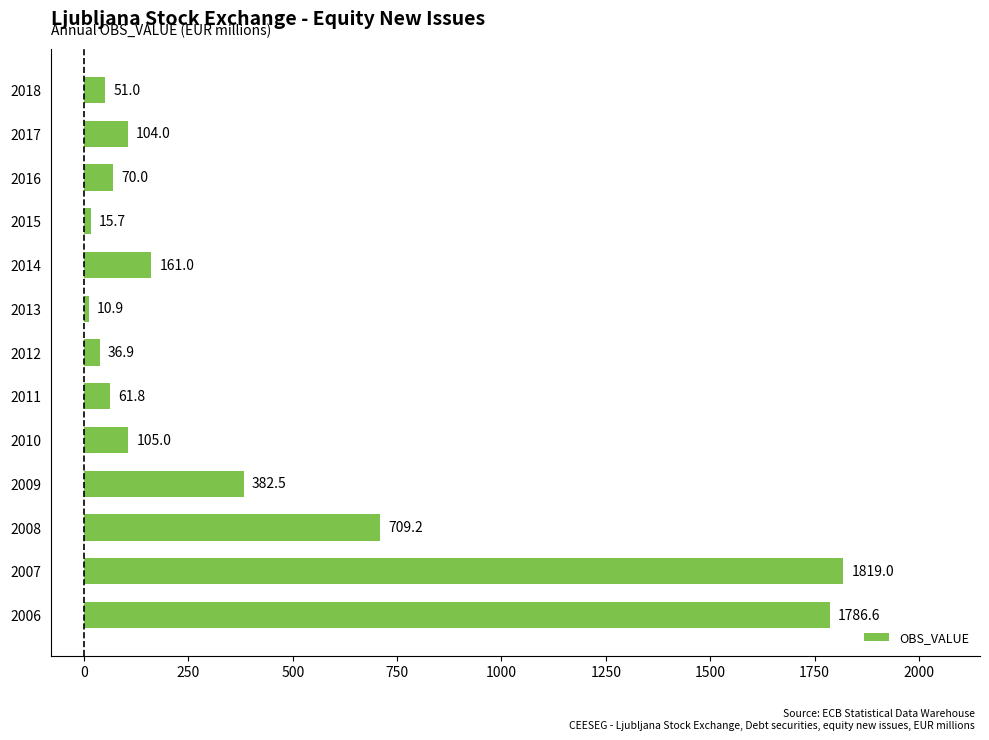

Between 2017 and 2012, which is larger?

2017